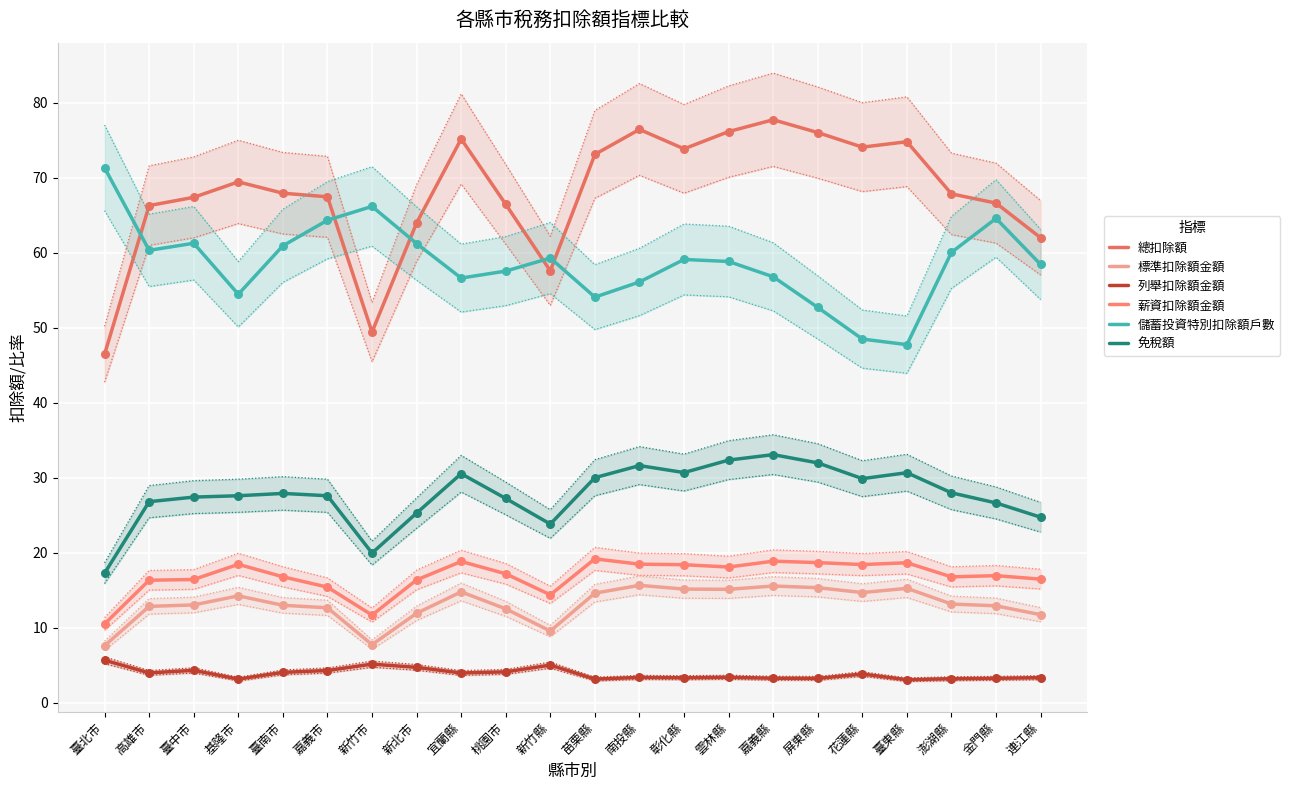

Which series has the largest Y range (max minus min)?

總扣除額